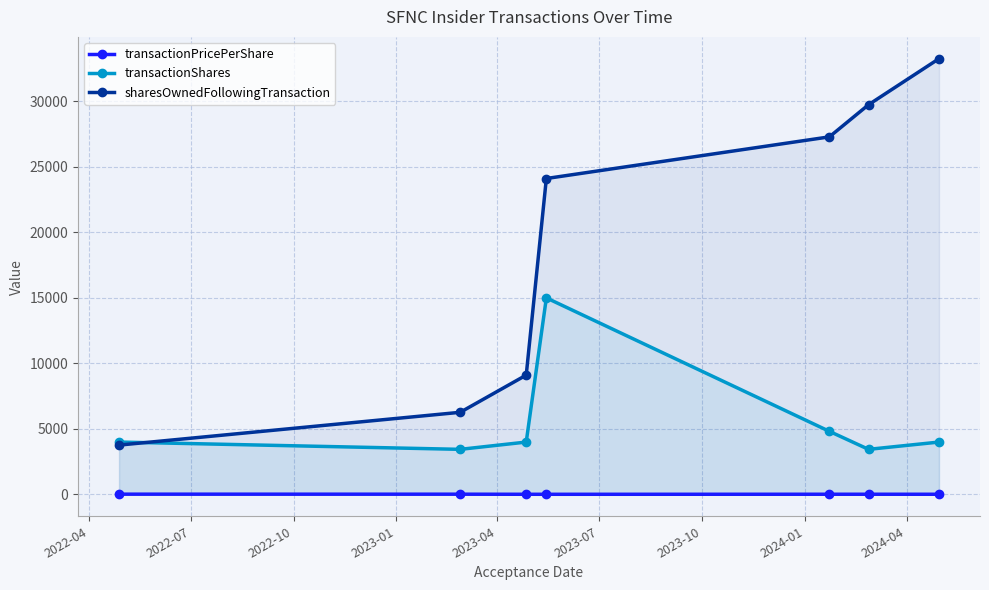

Which series has the largest total across all categories?

sharesOwnedFollowingTransaction